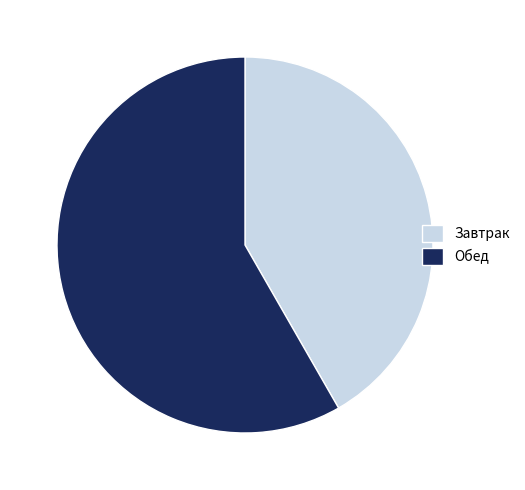

Does Обед account for over 50% of the chart?

Yes